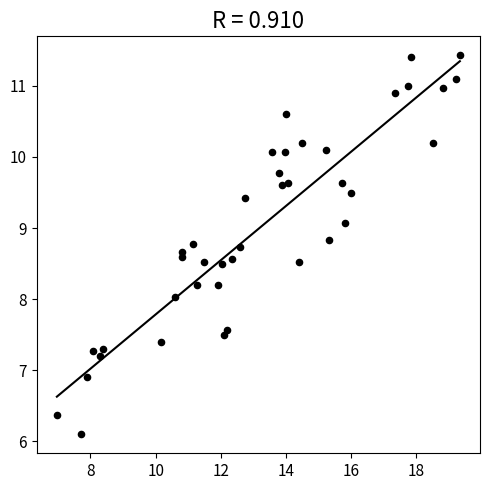

What is the range of X values (max minus min)?

12.4